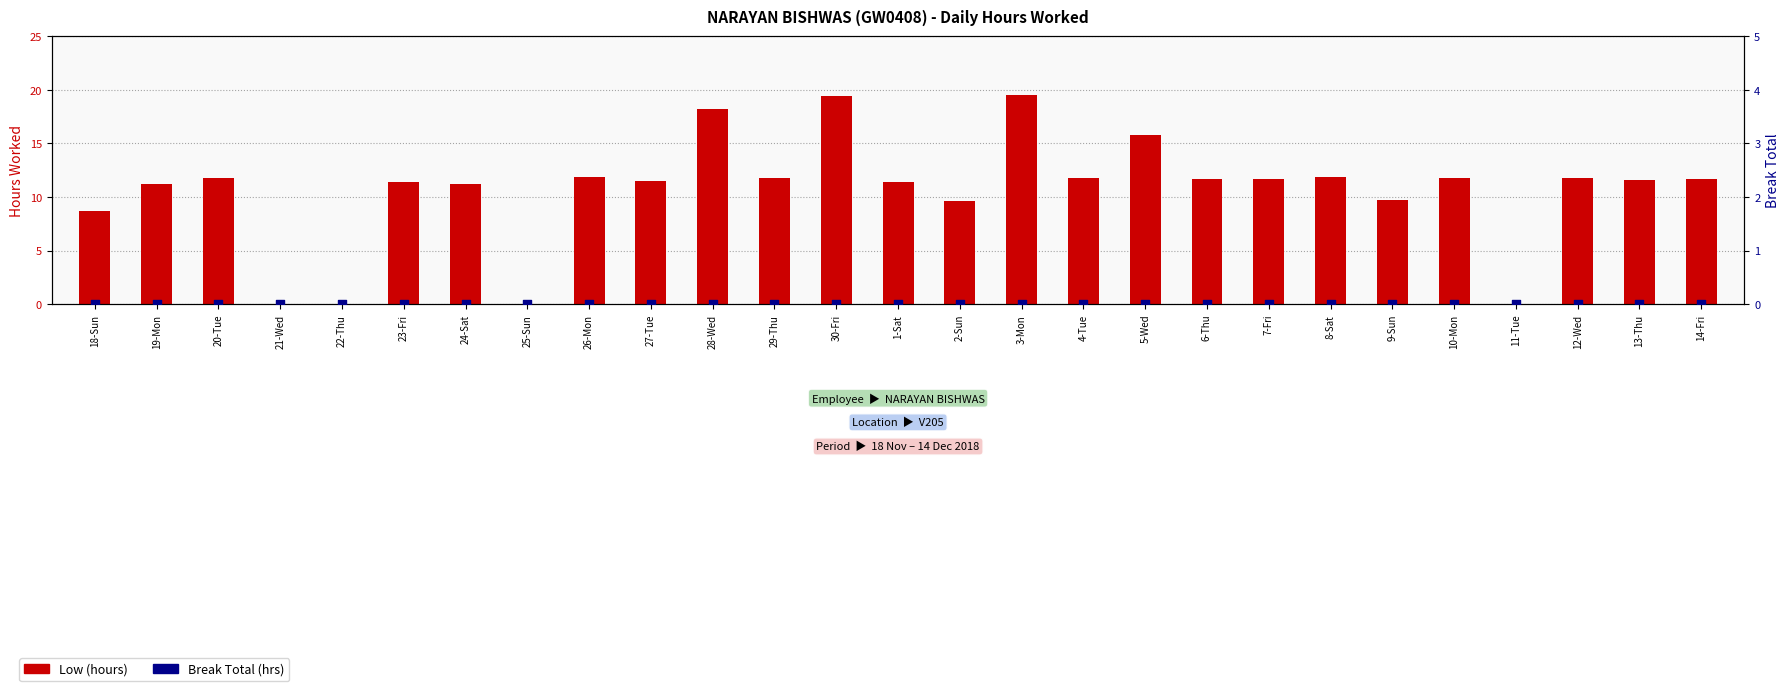

At how many categories does at least one series exceed 6?

23